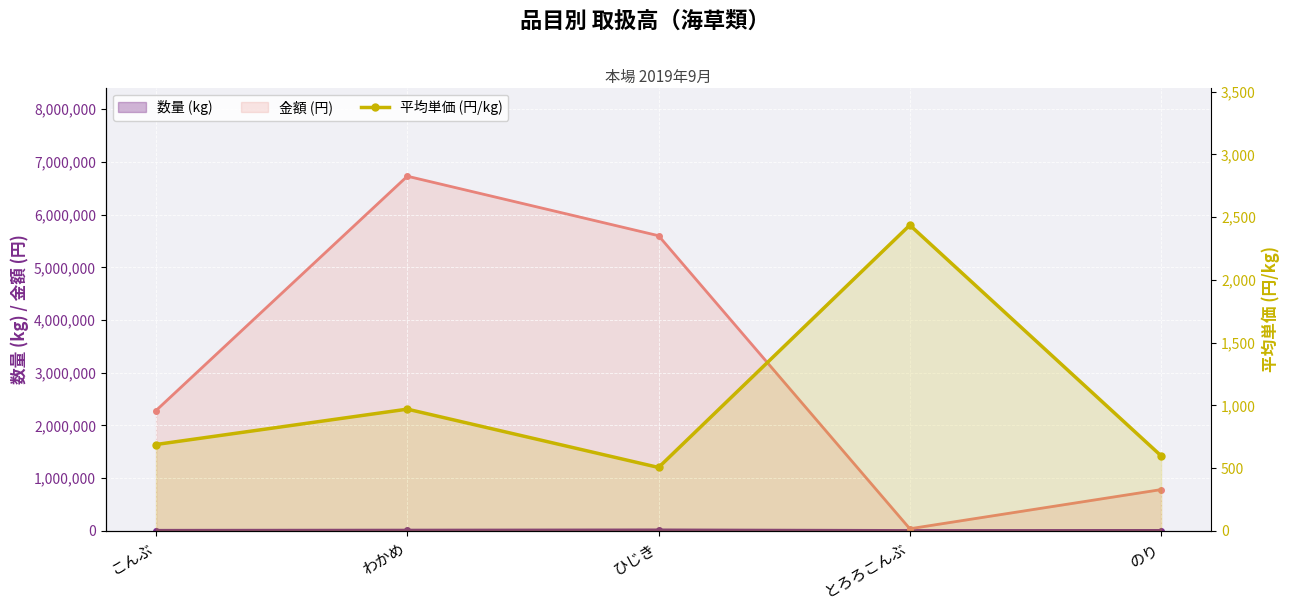

Is it true that the value at わかめ is 1311?

False